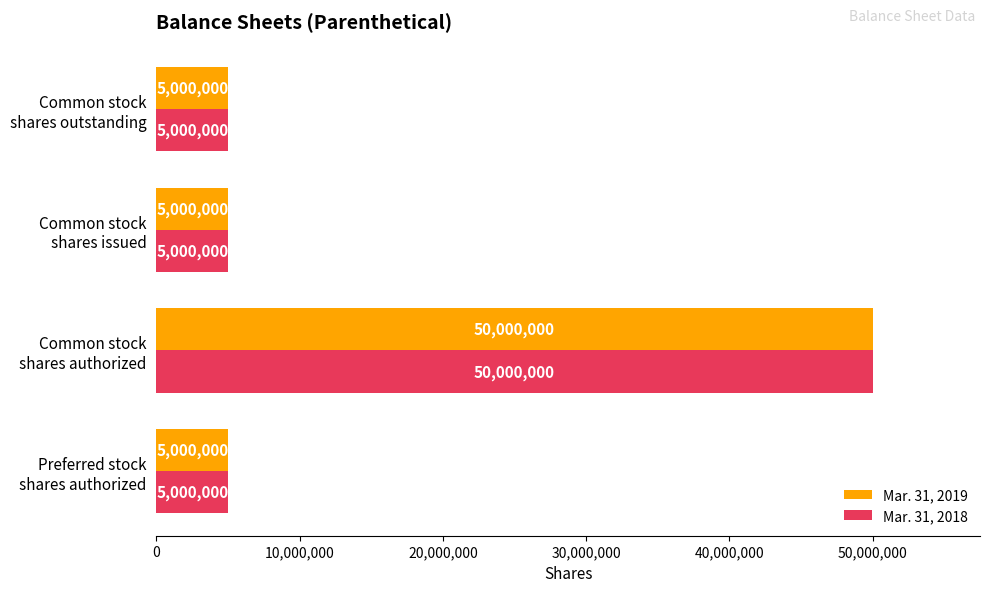

What is the smallest value displayed?

5000000